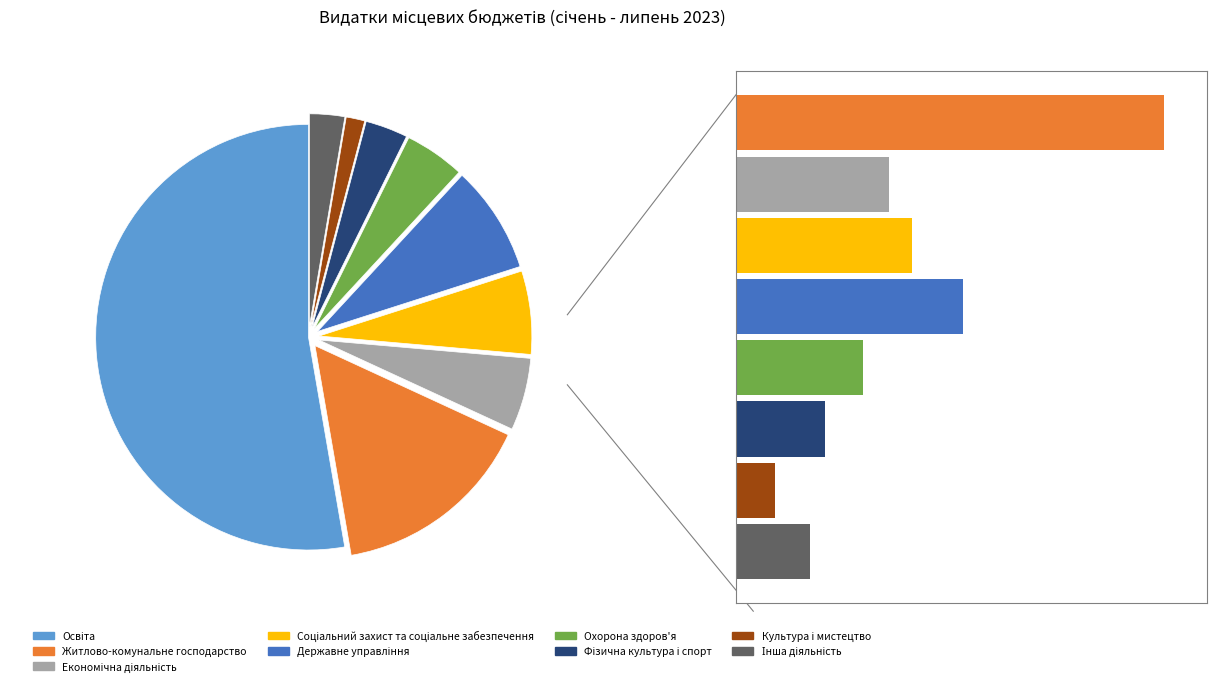

To the nearest percent, what portion does Житлово-комунальне господарство represent?

15%